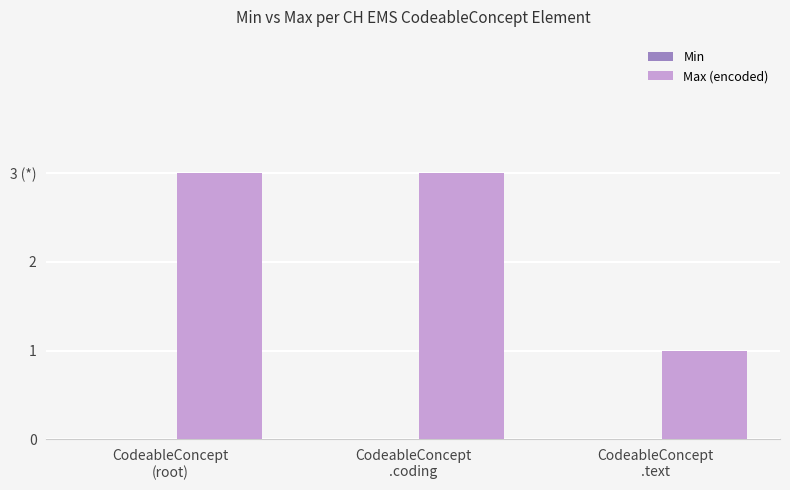

What is the label of the 2nd bar from the left?

CodeableConcept
.coding